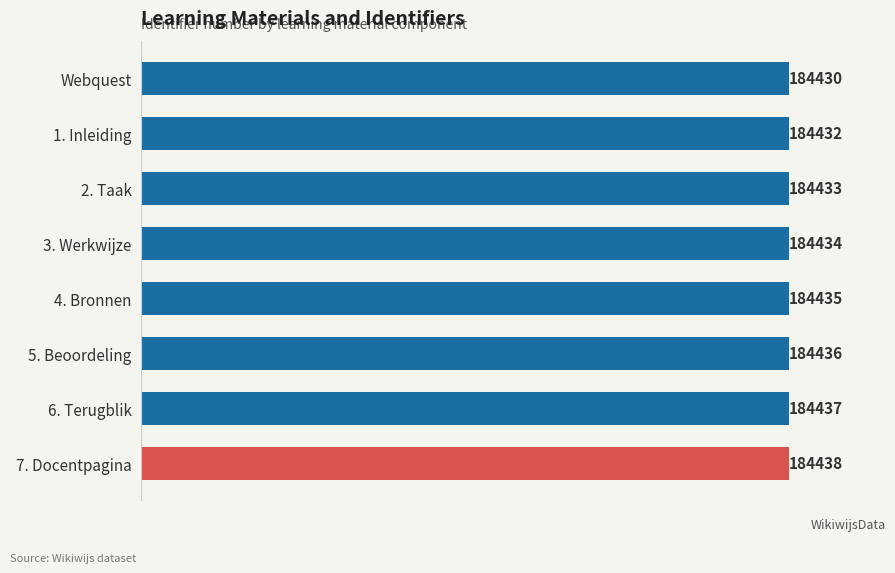

How many data points does each series have?

8